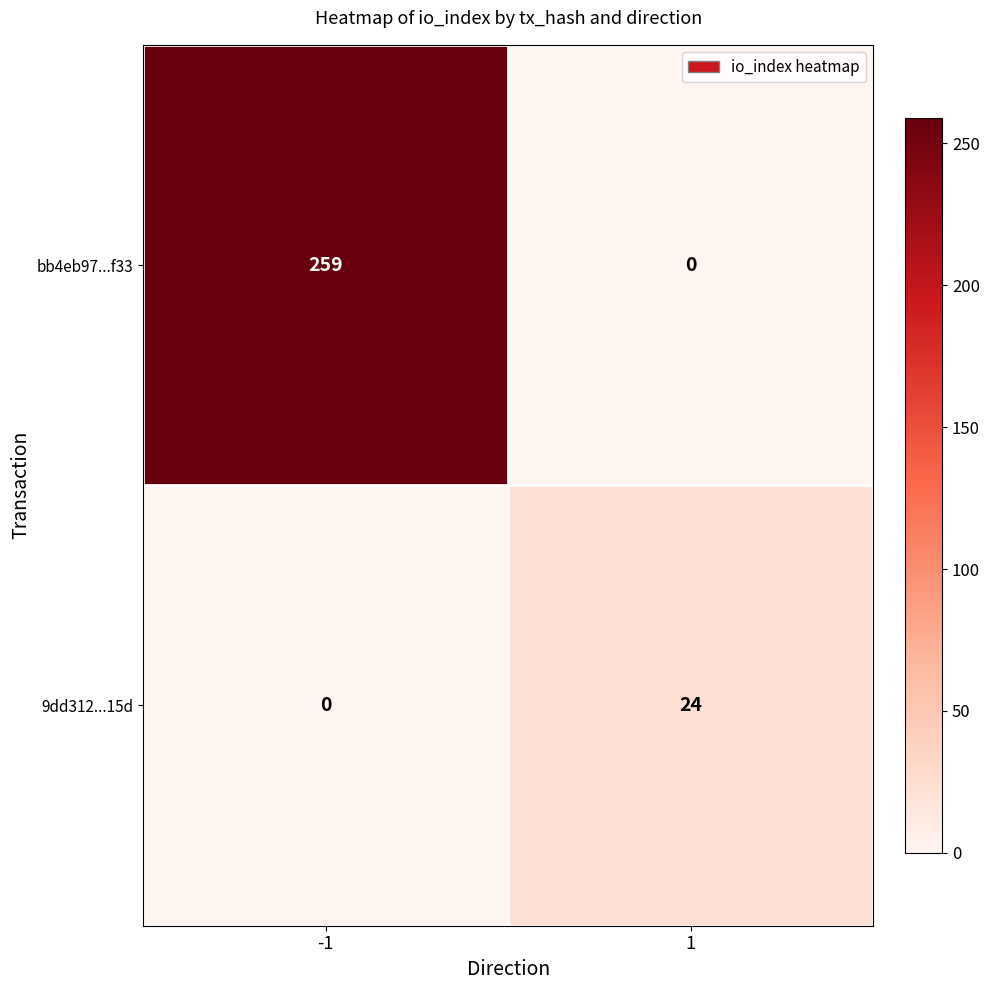

Reading right to left, list all the values displayed in this chart.

bb4eb97...f33: 1=0	-1=259
9dd312...15d: 1=24	-1=0